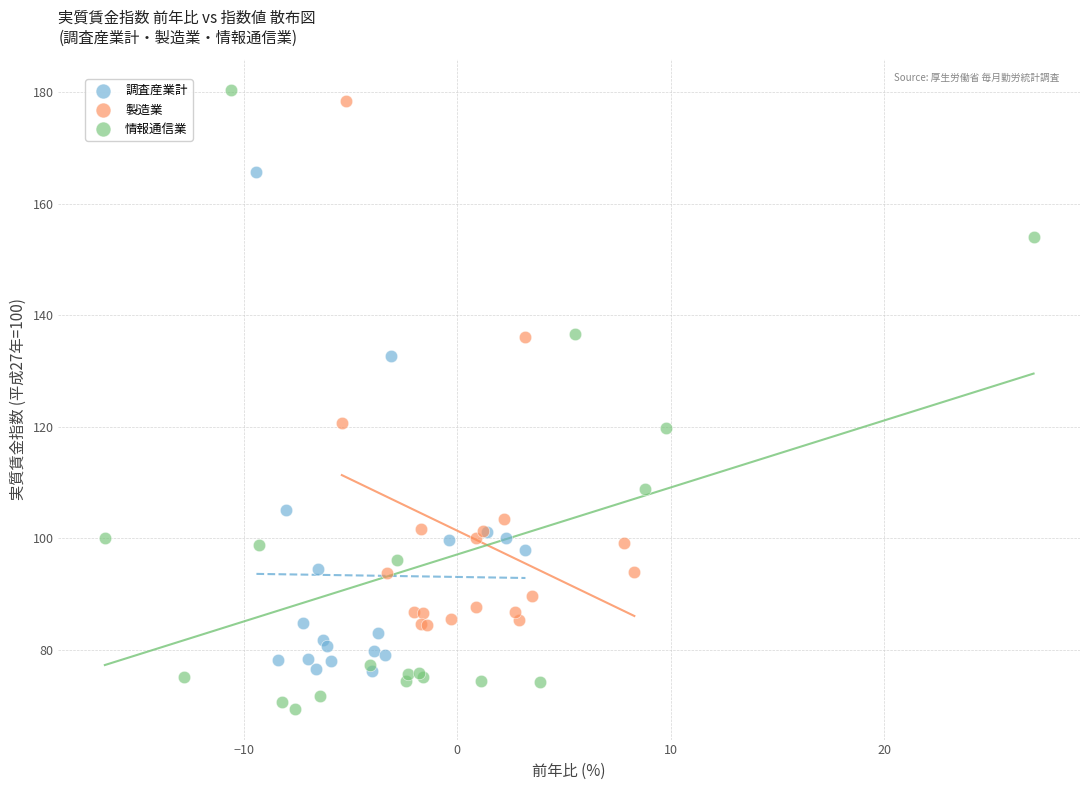

Which series reaches the minimum Y coordinate?

情報通信業